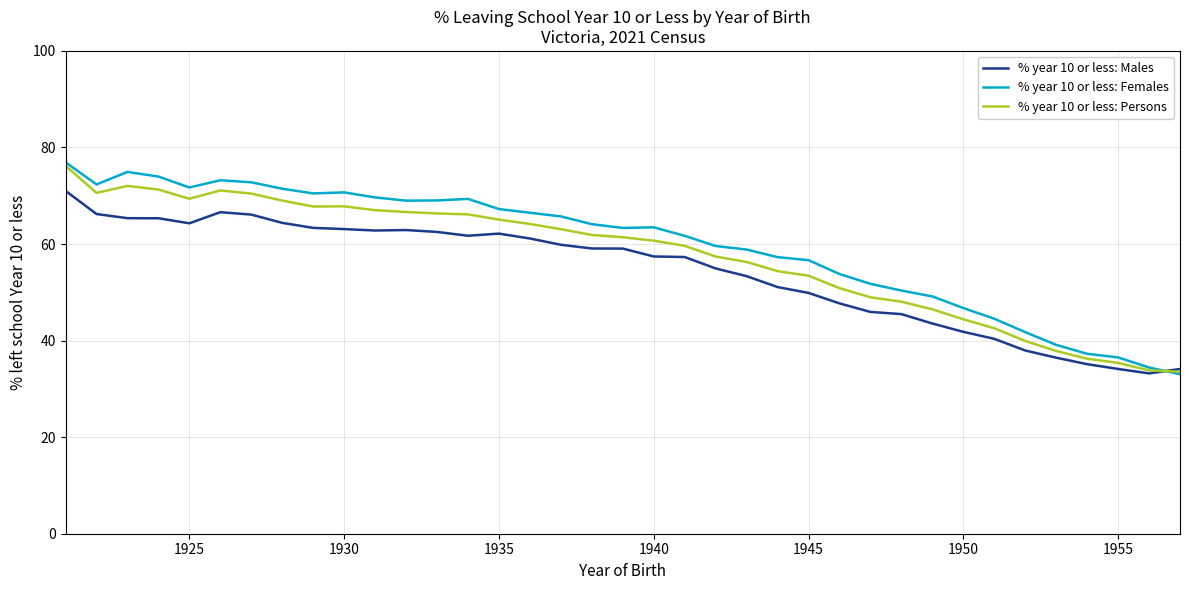

How many intersections are there between % year 10 or less: Females and % year 10 or less: Males?

1